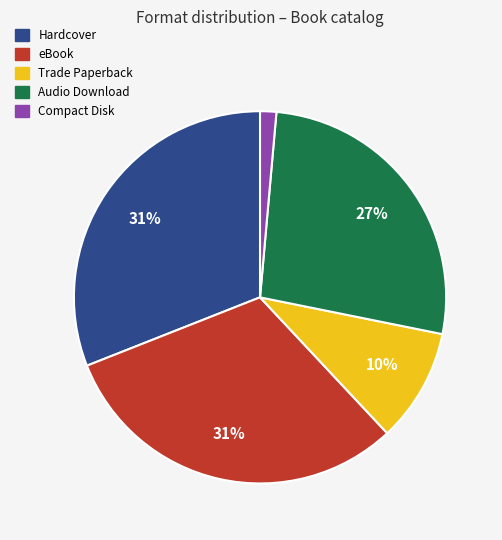

Between Compact Disk and eBook, which is larger?

eBook